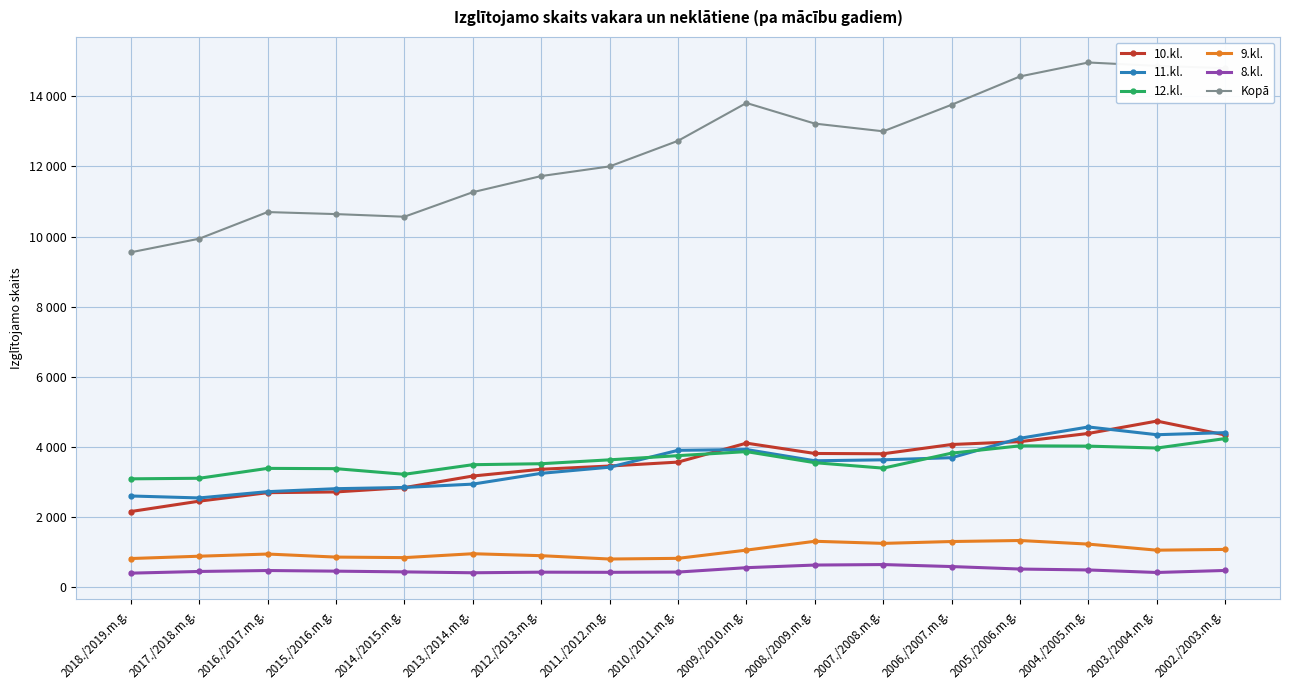

What are all the series names shown in the legend?

10.kl., 11.kl., 12.kl., 9.kl., 8.kl., Kopā